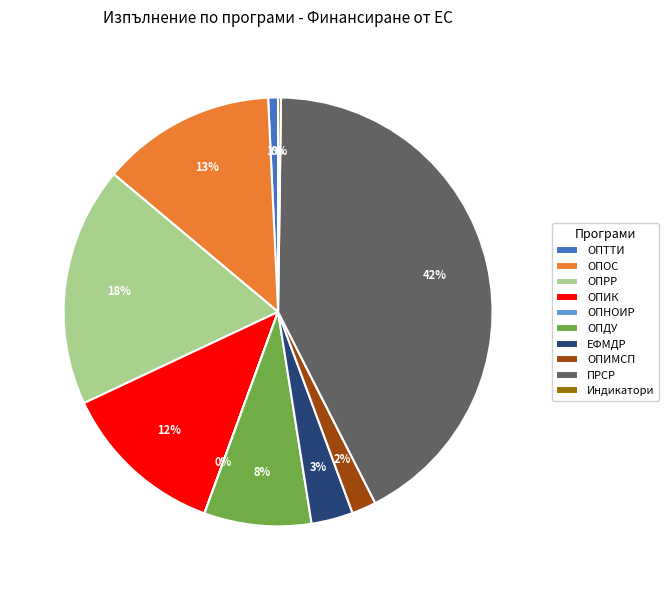

The ОПОС slice represents 6% of the pie. True or false?

False